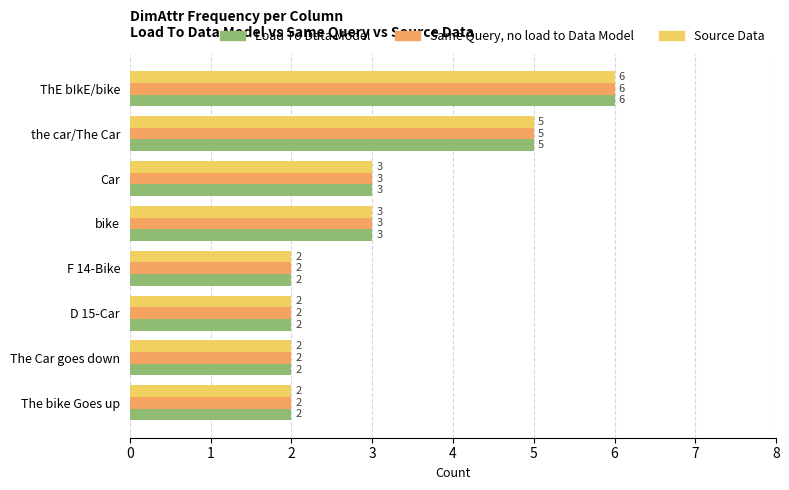

What is the highest value of the Load To Data Model series?

6